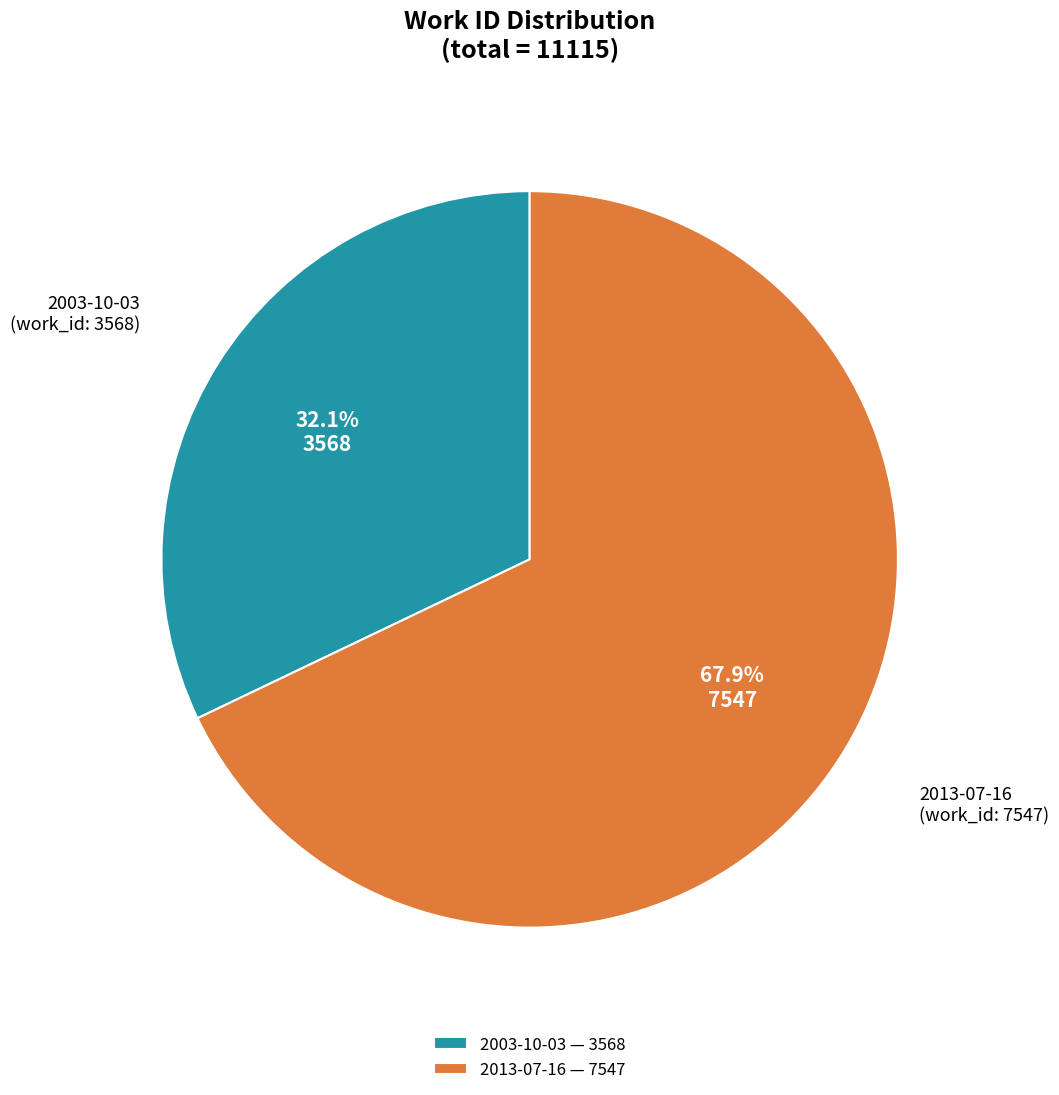

To the nearest percent, what is the difference between the 2003-10-03 and 2013-07-16 slice percentages?

36%